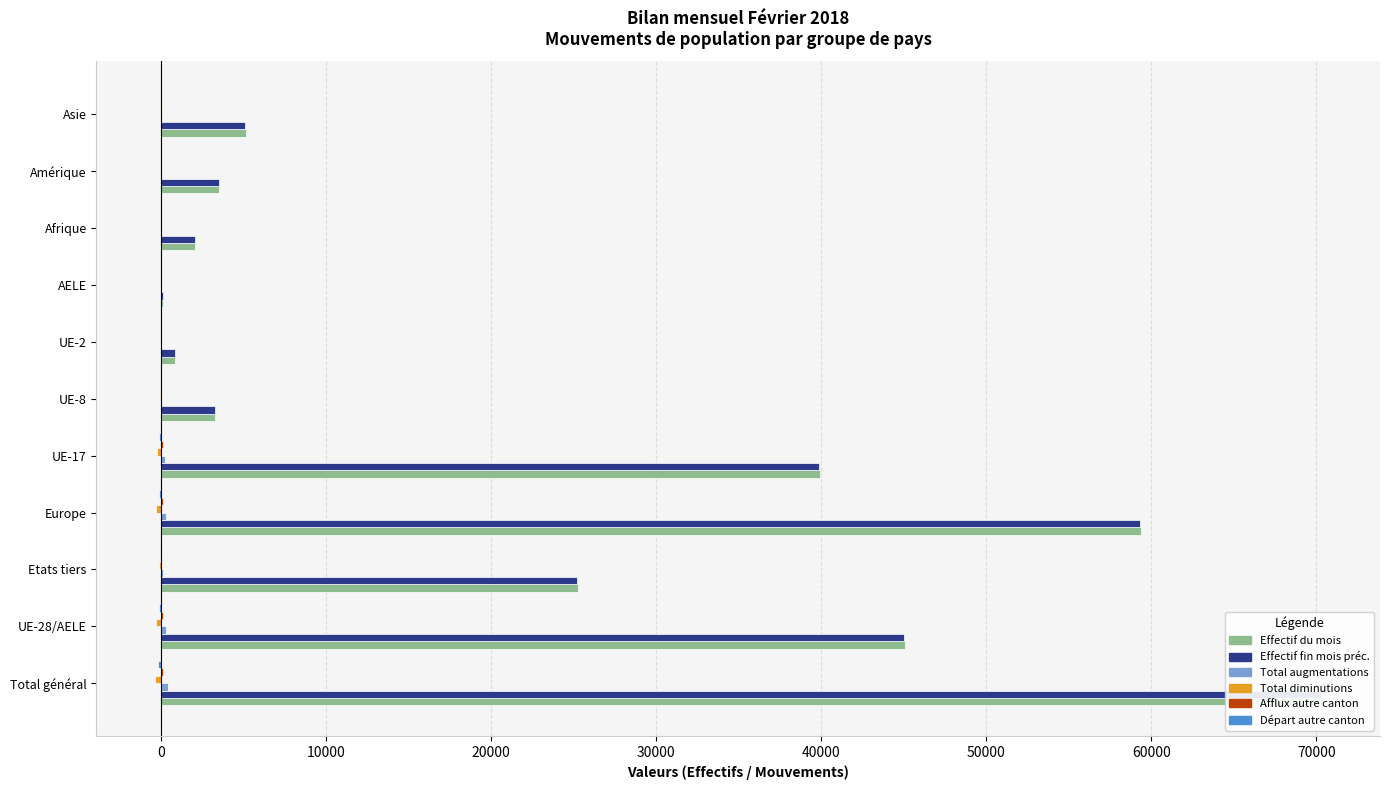

Count the number of categories in the chart.

11